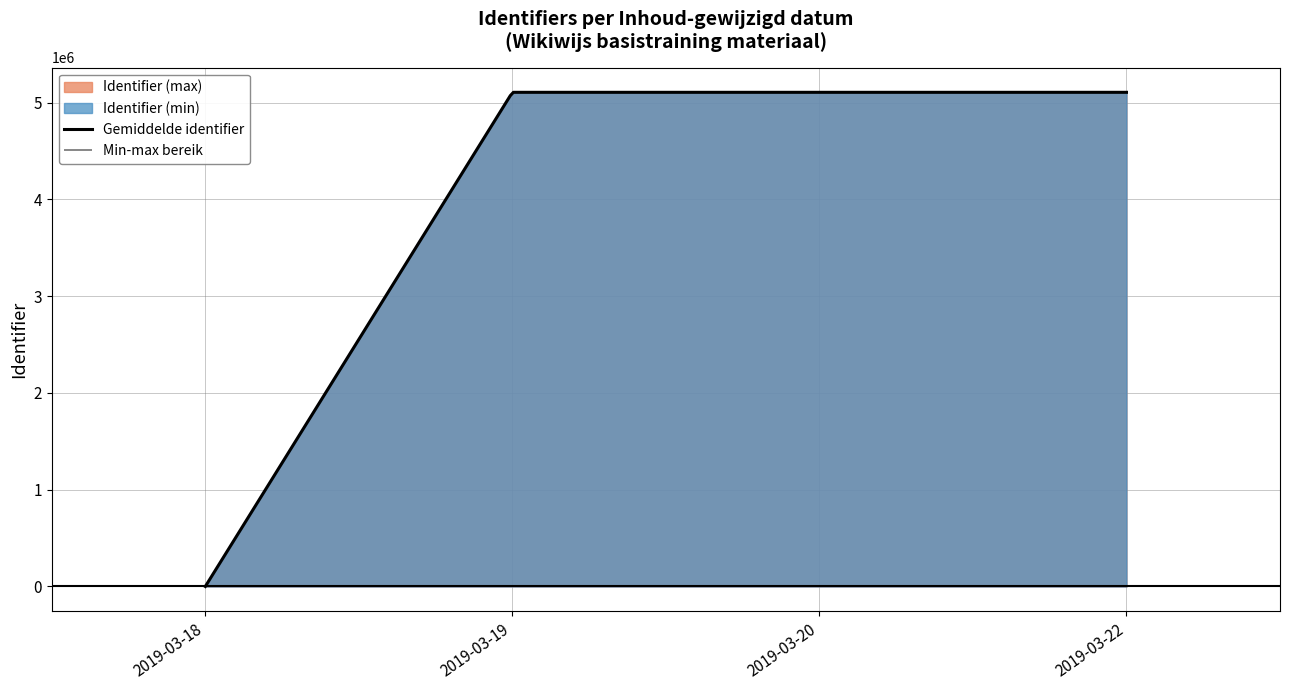

Which series has the largest total across all categories?

Identifier (max)